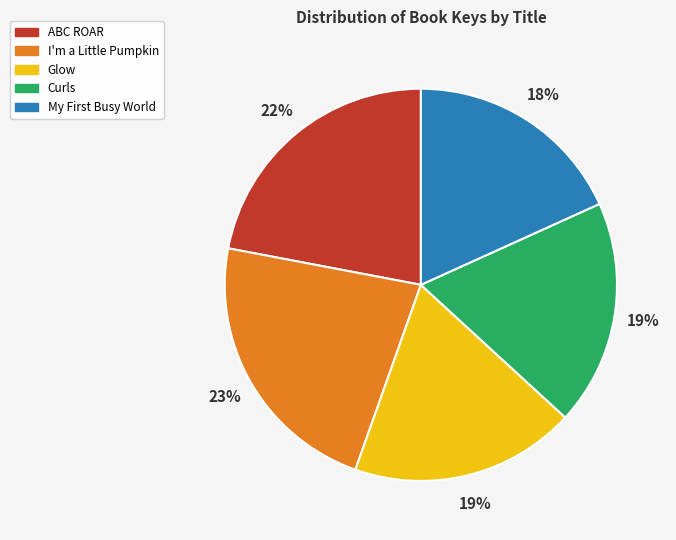

Count the number of slices in the pie.

5